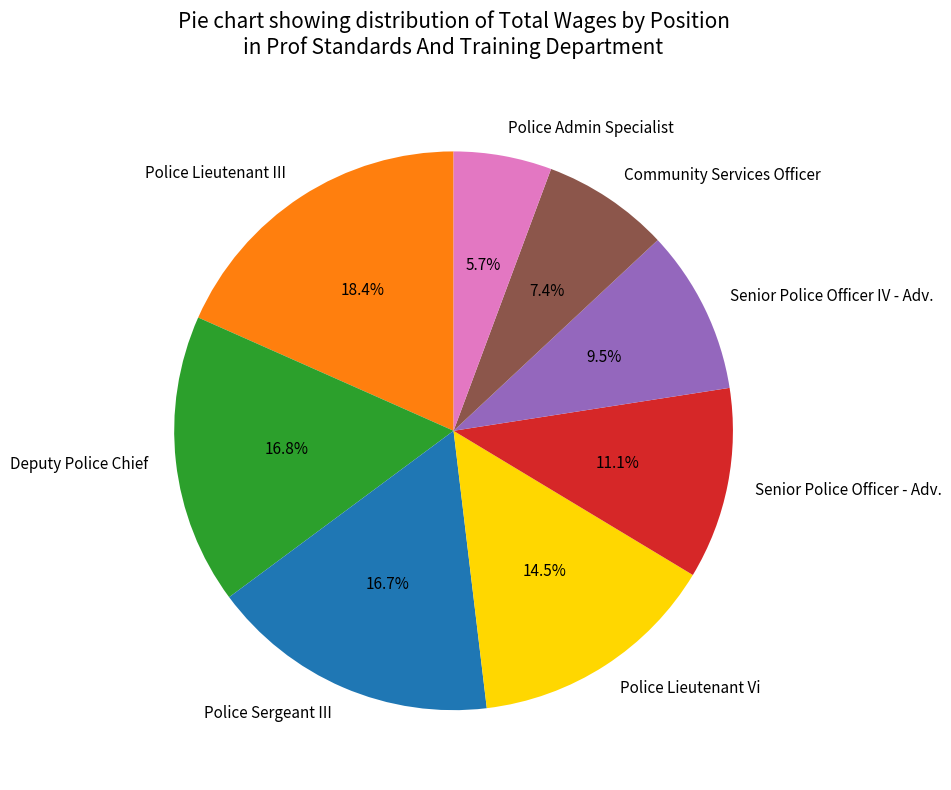

True or false: Police Admin Specialist accounts for 1% of the total.

False